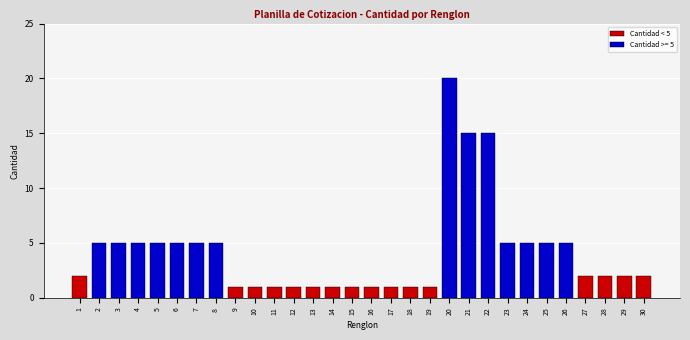

What is the change in value from 2 to 22?

+10